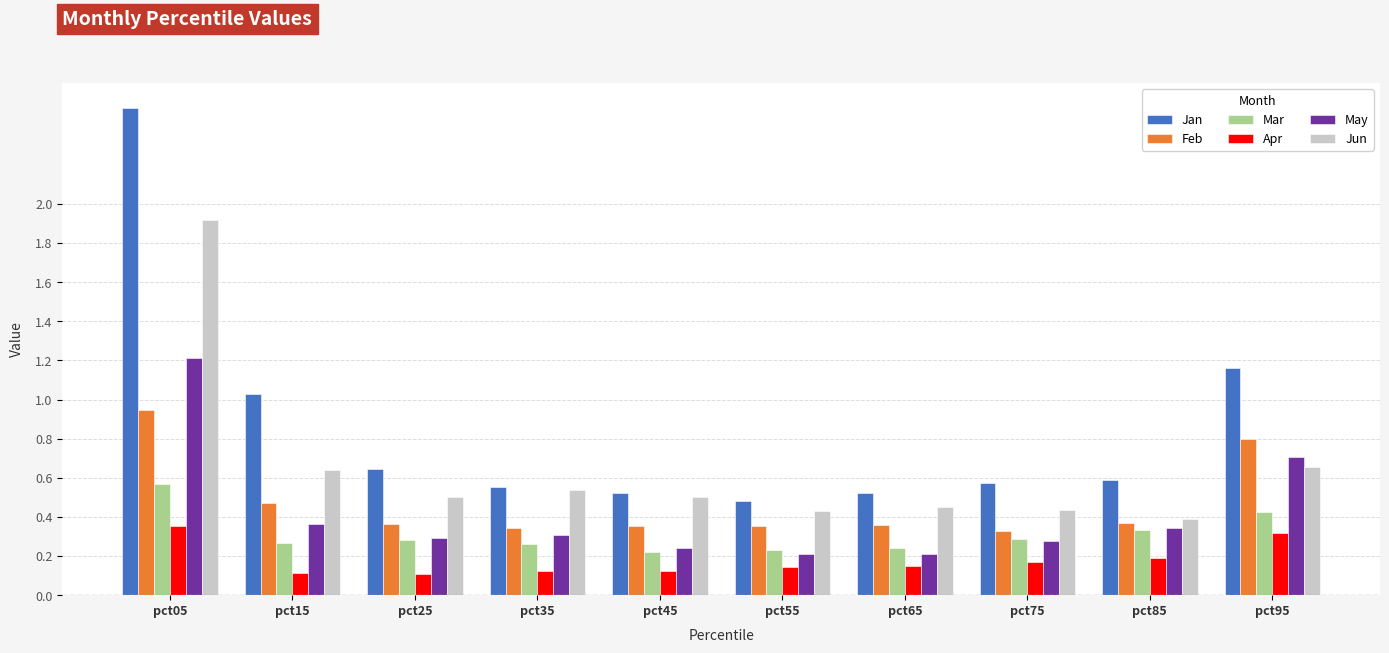

What is the difference between the maximum and minimum values in the Jun series?

1.5